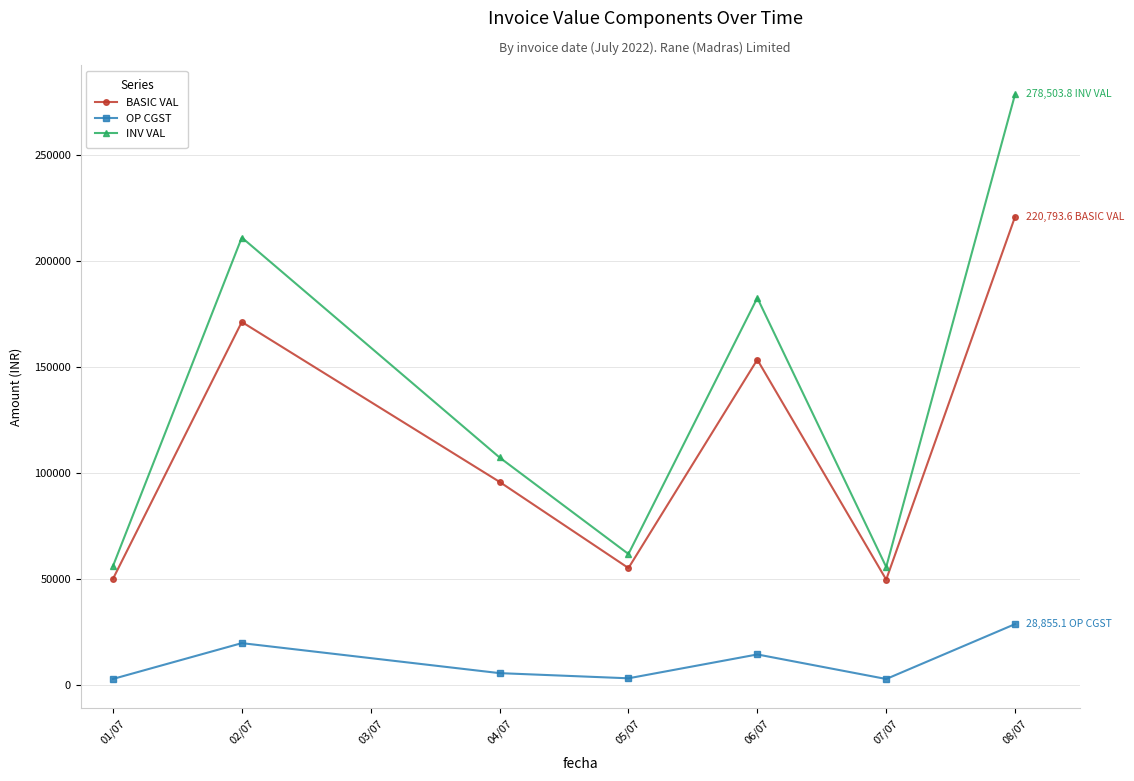

At which category is the sum across all series the highest?

08/07